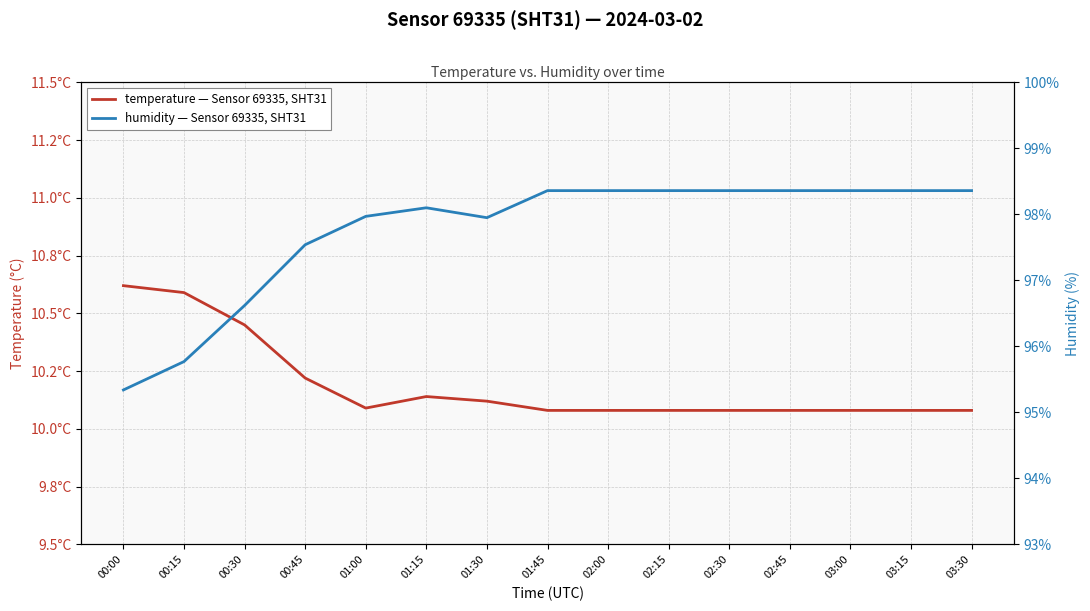

Rank the series by their average value, from highest to lowest.

humidity, temperature